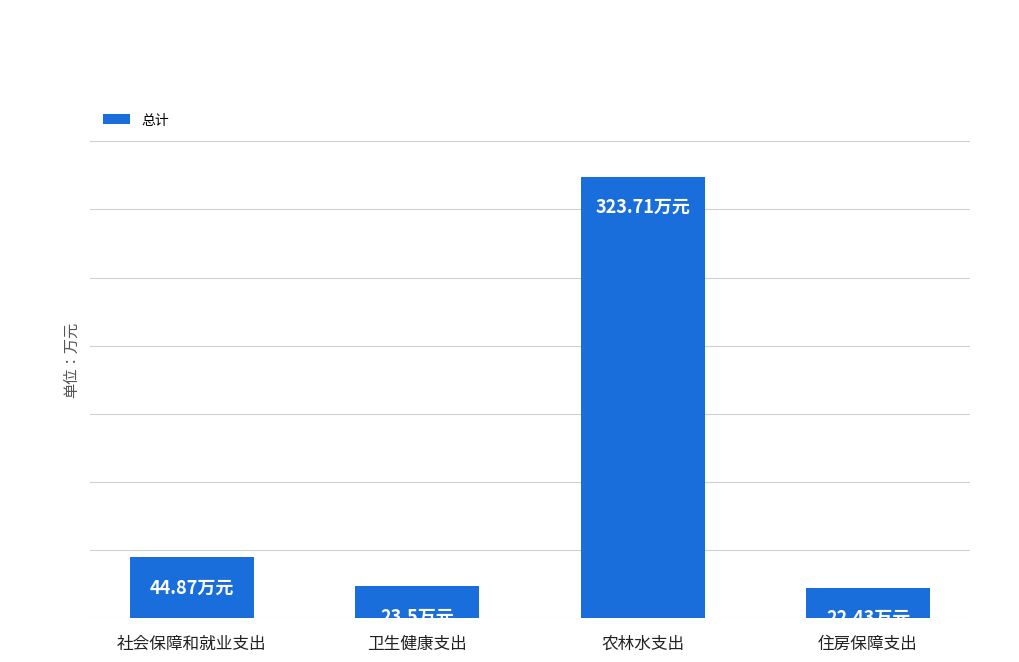

Are the bars grouped side by side (vs. stacked)?

No